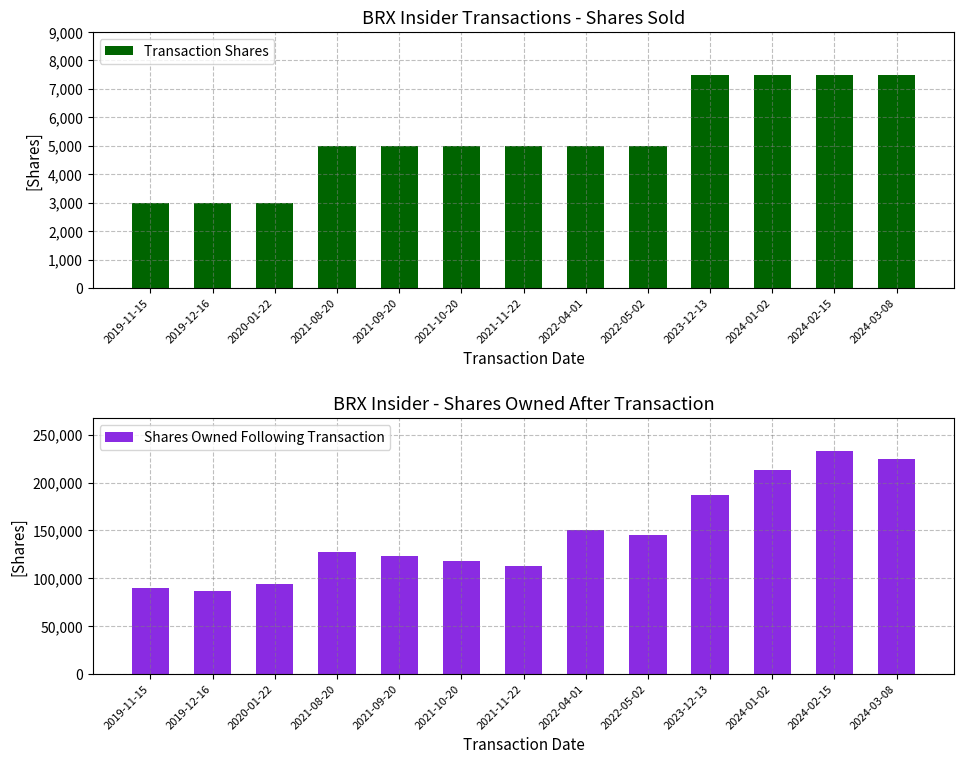

What is the highest value of the Transaction Shares series?

7500